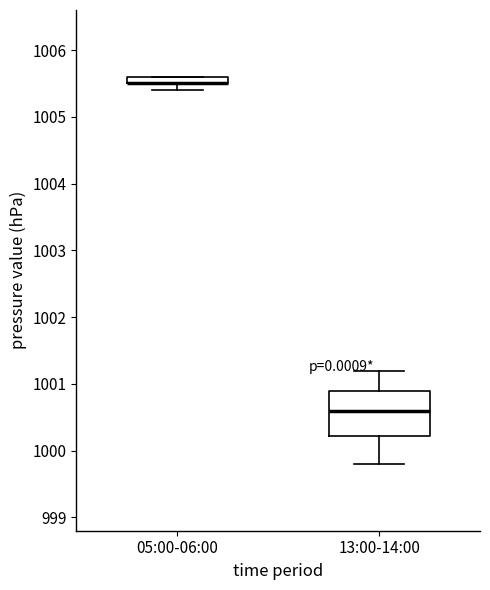

Which box is the tallest, from its lower edge to its upper edge?

13:00-14:00